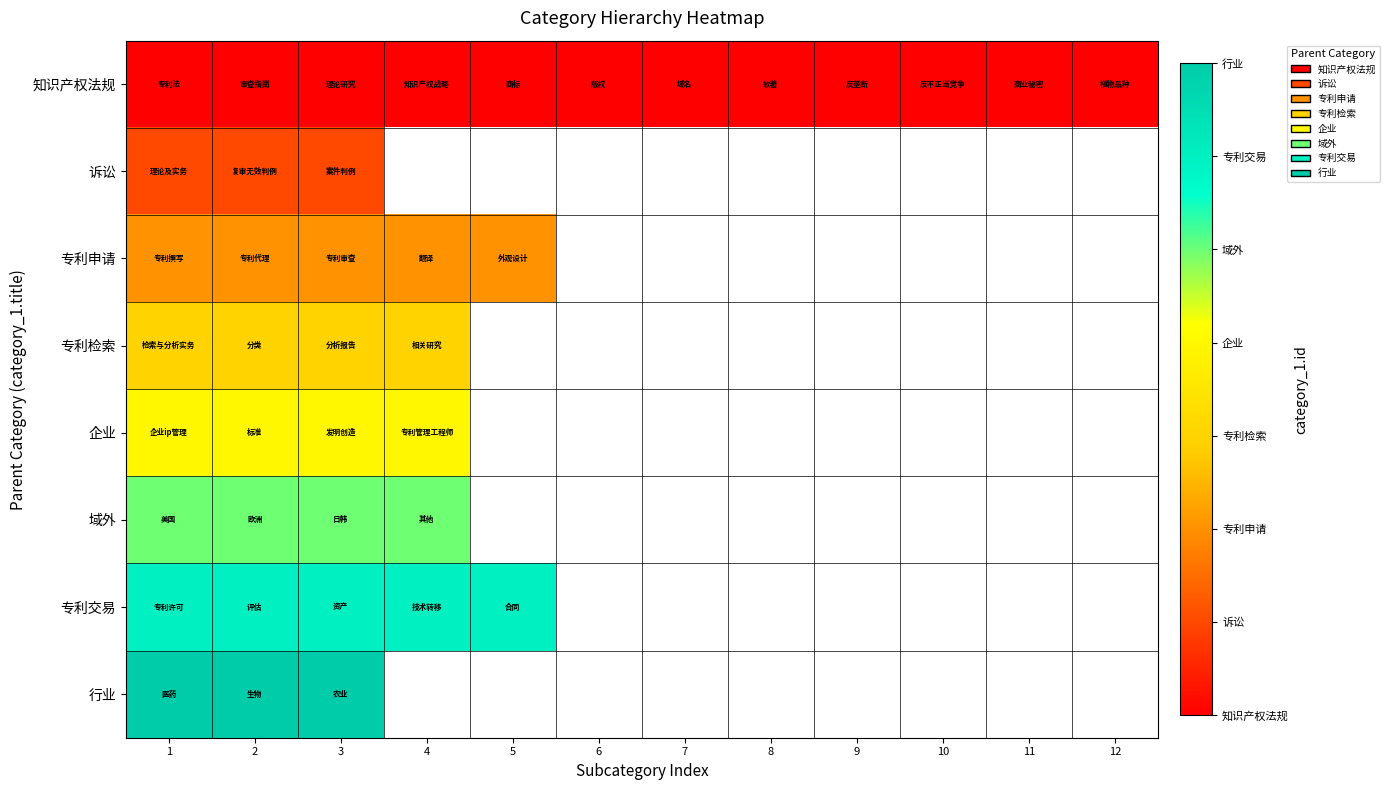

How many categories are shown in the chart?

12